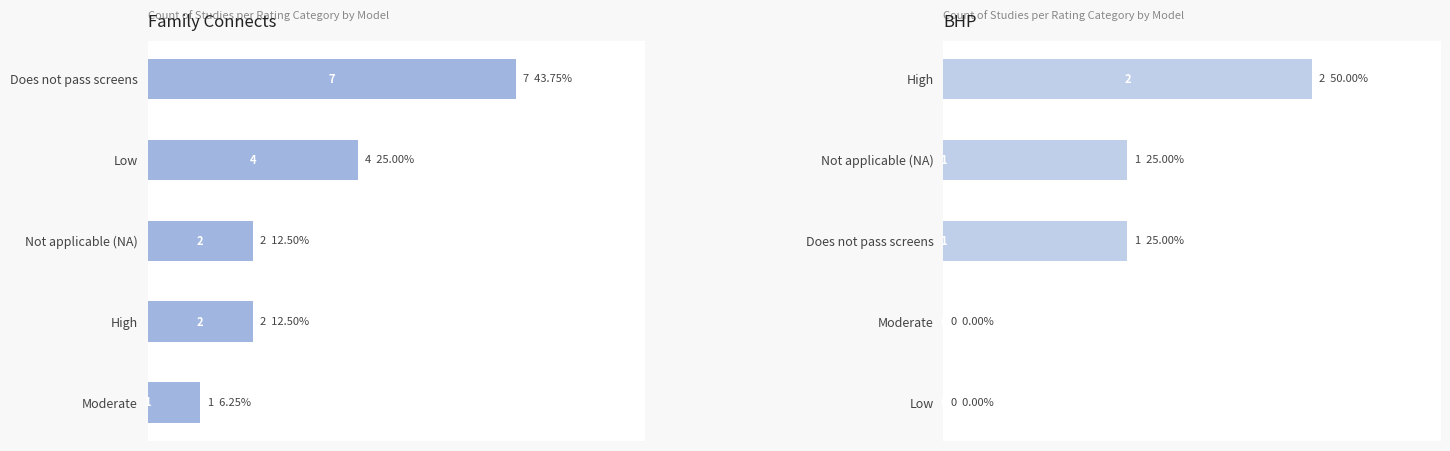

Reading right to left, extract all data points from this chart.

Family Connects: 1	2	2	4	7
Breastfeeding: Heritage and Pride (BHP): 0	0	1	1	2